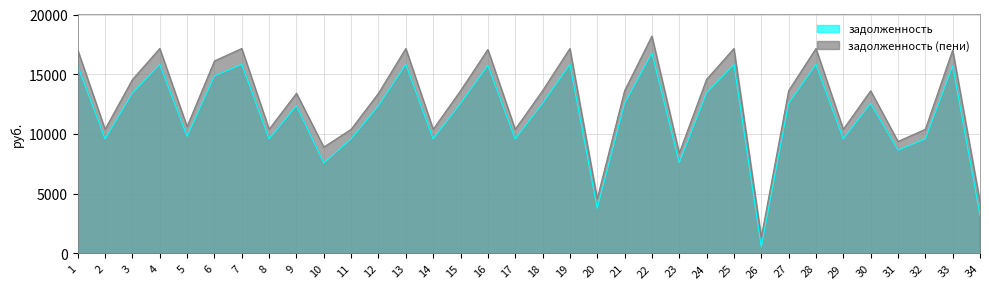

At which label does задолженность (пени) reach its peak?

22